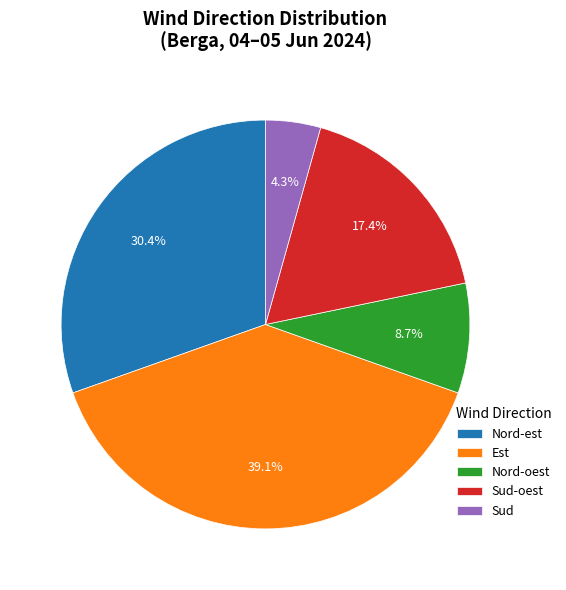

Rank the categories by value from highest to lowest.

Est, Nord-est, Sud-oest, Nord-oest, Sud